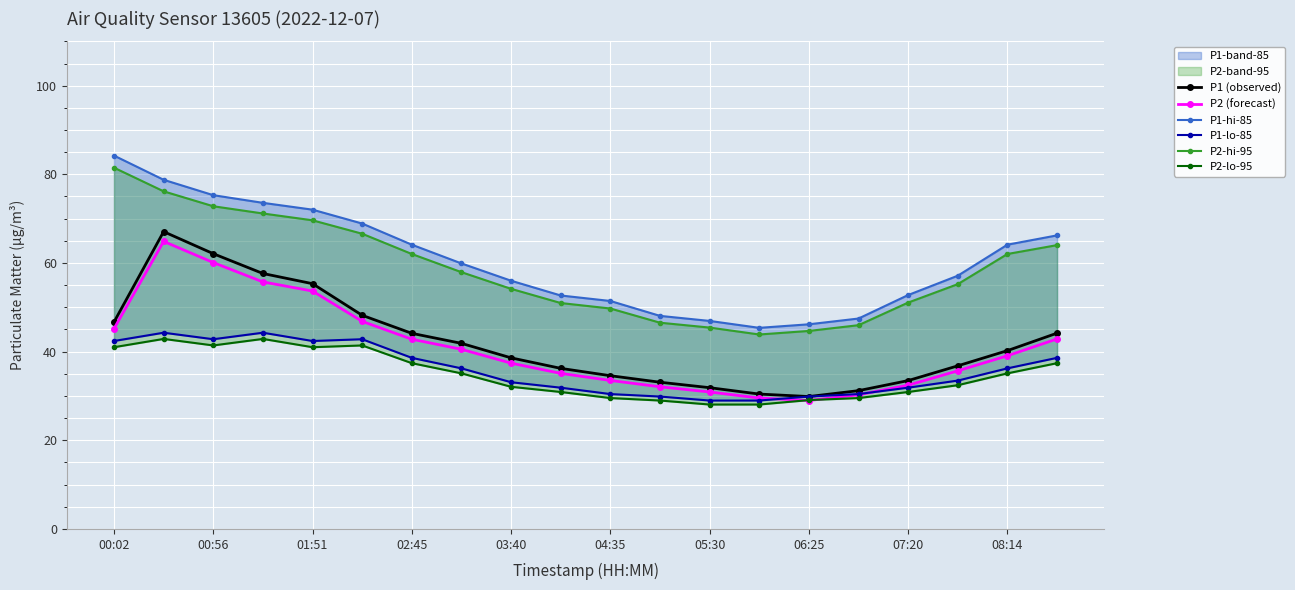

Does the chart display data point markers on the line(s)?

Yes